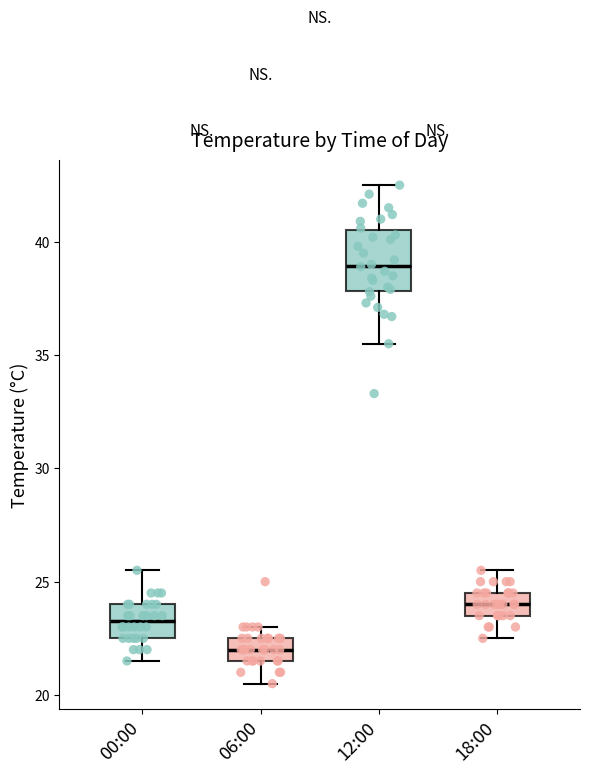

Comparing the boxes themselves (not the whiskers), which one is the tallest?

12:00